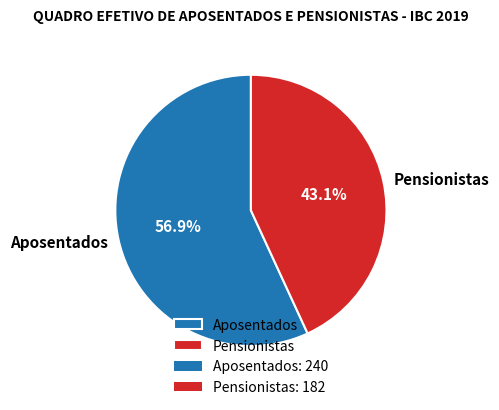

True or false: Aposentados accounts for 57% of the total.

True